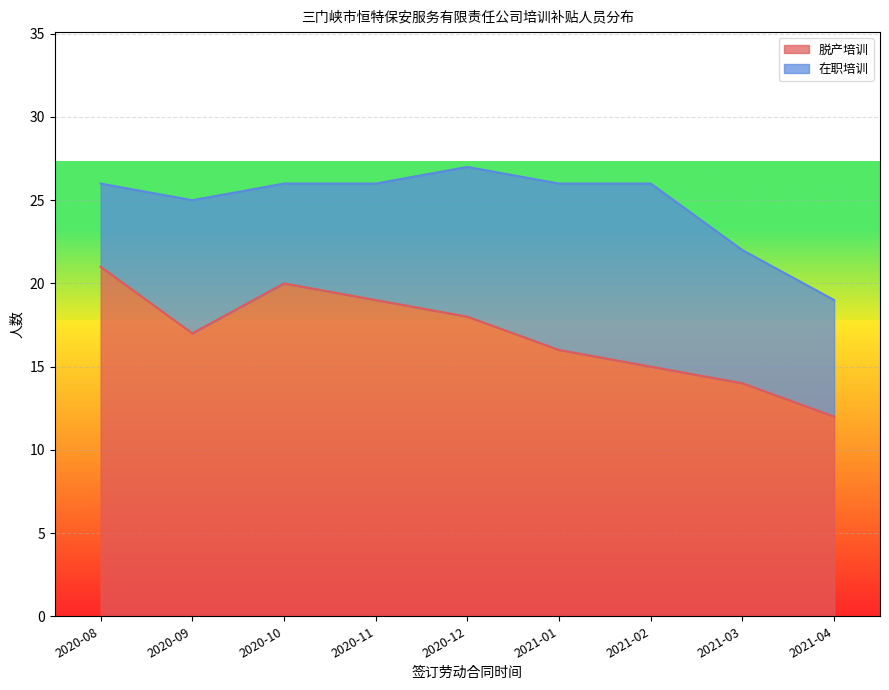

How many lines are shown in the chart?

2